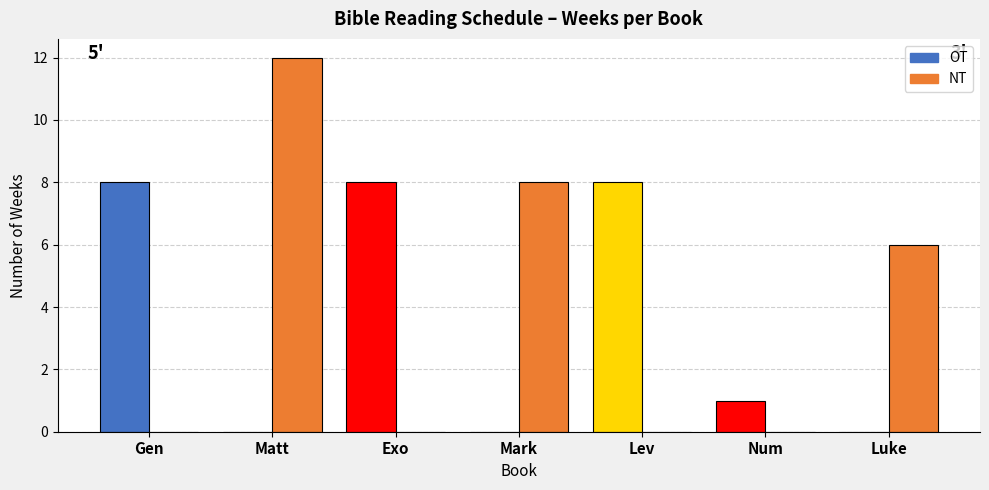

Which category has the highest value across all series?

Matt